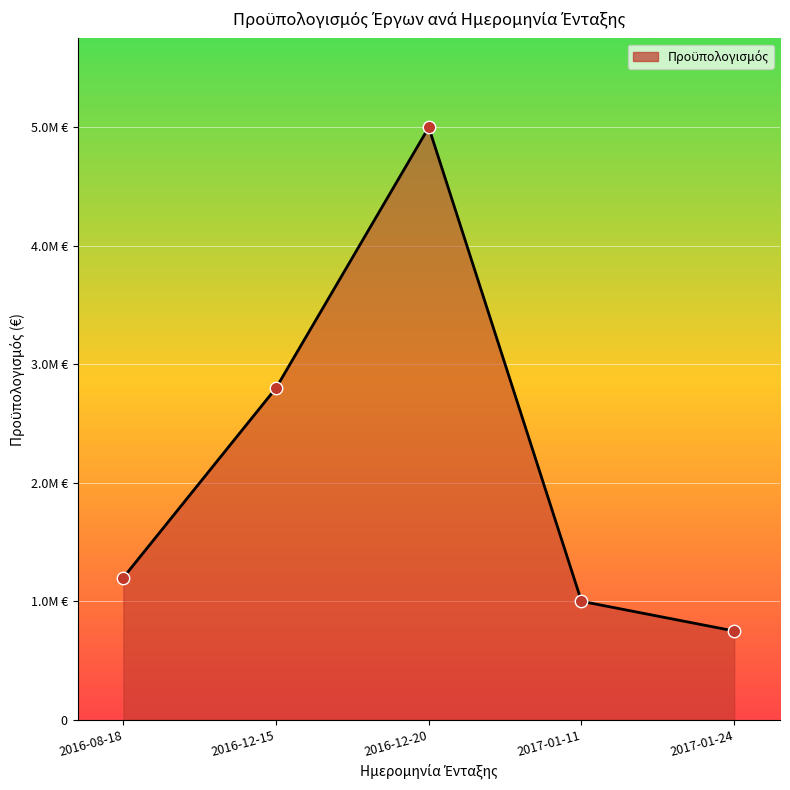

What is the change in value from 2016-12-15 to 2017-01-11?

-1800000